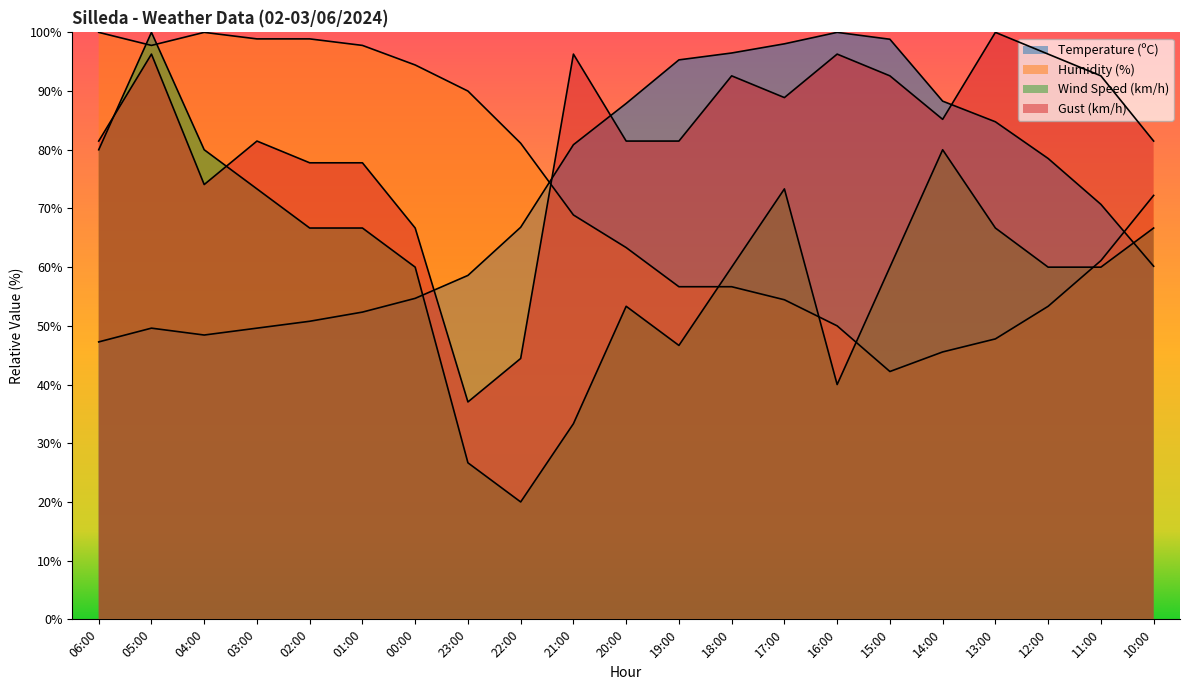

Where is Temperature (ºC) nearest to the value 73?

11:00